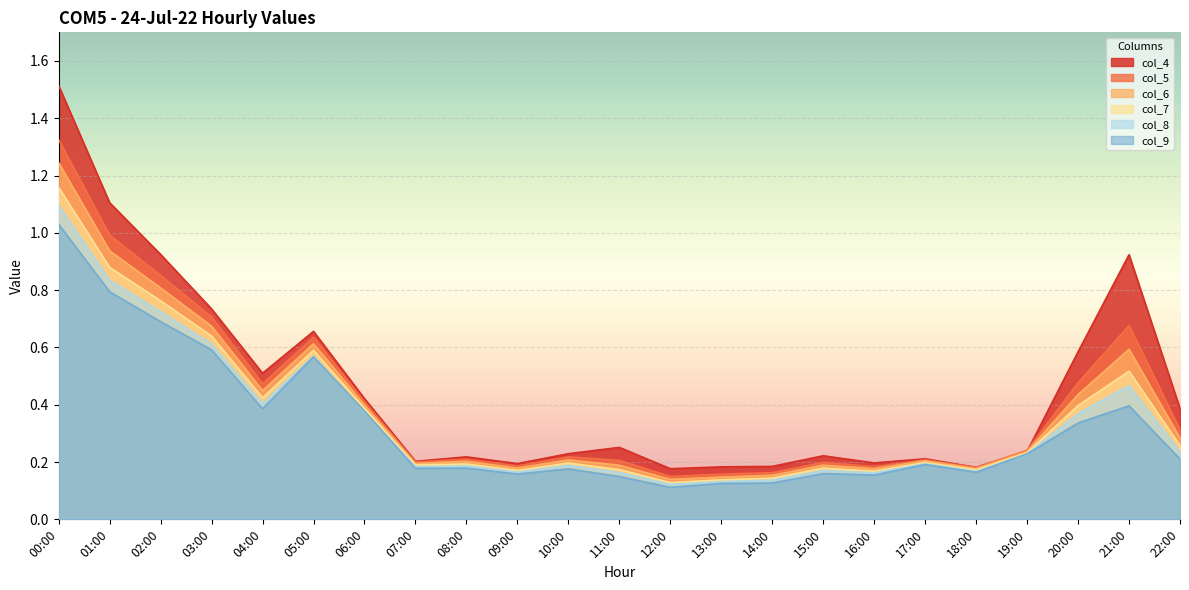

At which category does col_9 reach its first local valley?

04:00